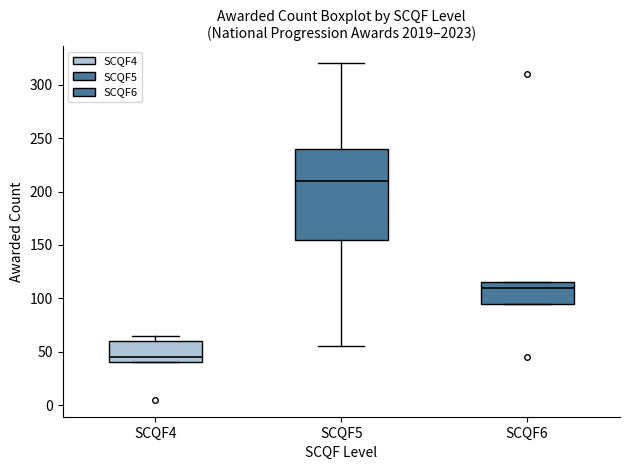

Reading left to right, transcribe this box plot: for each box, give where its median line is, the range the box spans, and where its two whiskers end, as read against the y-axis. The values are not printed on the chart, so give them approximately, as read against the axis.

SCQF4: median 45, box 40 to 60, whiskers 40 to 65
SCQF5: median 210, box 155 to 240, whiskers 55 to 320
SCQF6: median 110, box 95 to 115, whiskers 95 to 115